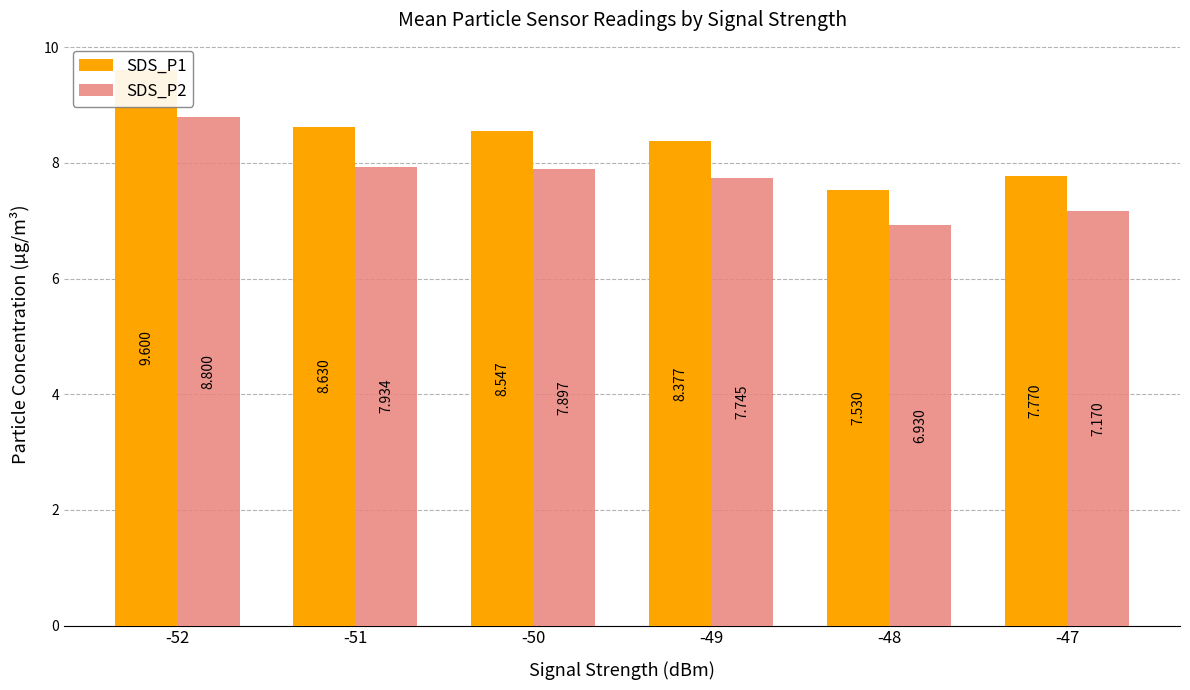

Which series changed the most between -51 and -50?

SDS_P1